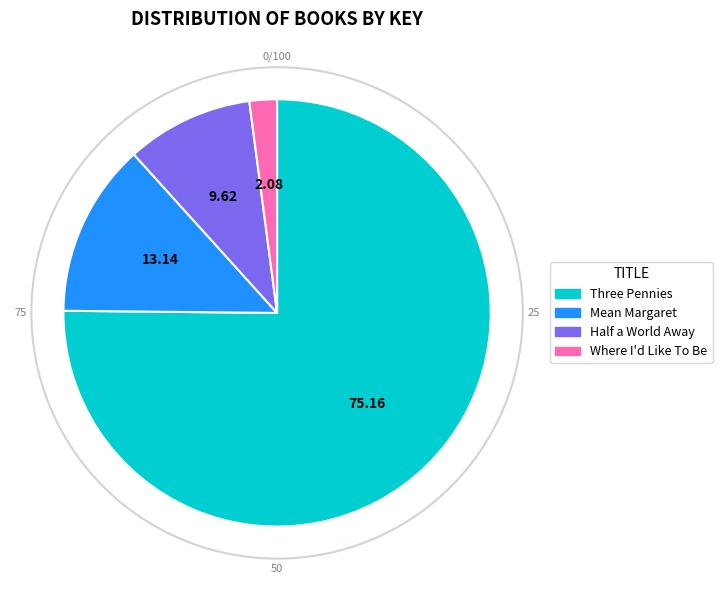

Do Where I'd Like To Be and Half a World Away together represent more than half of the pie?

No